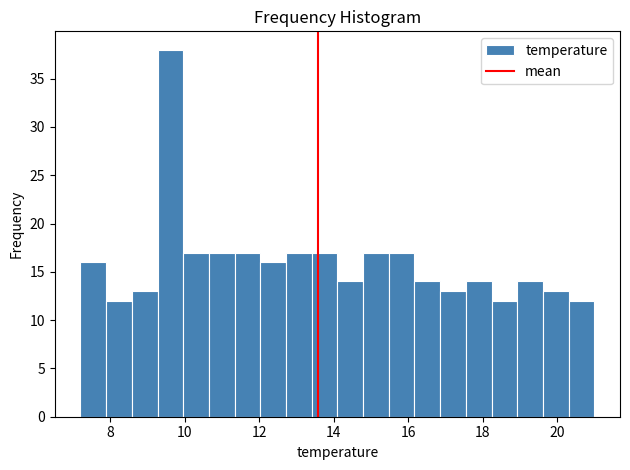

Read against the x-axis, roughly where is the centre of the tallest bar?

9.6